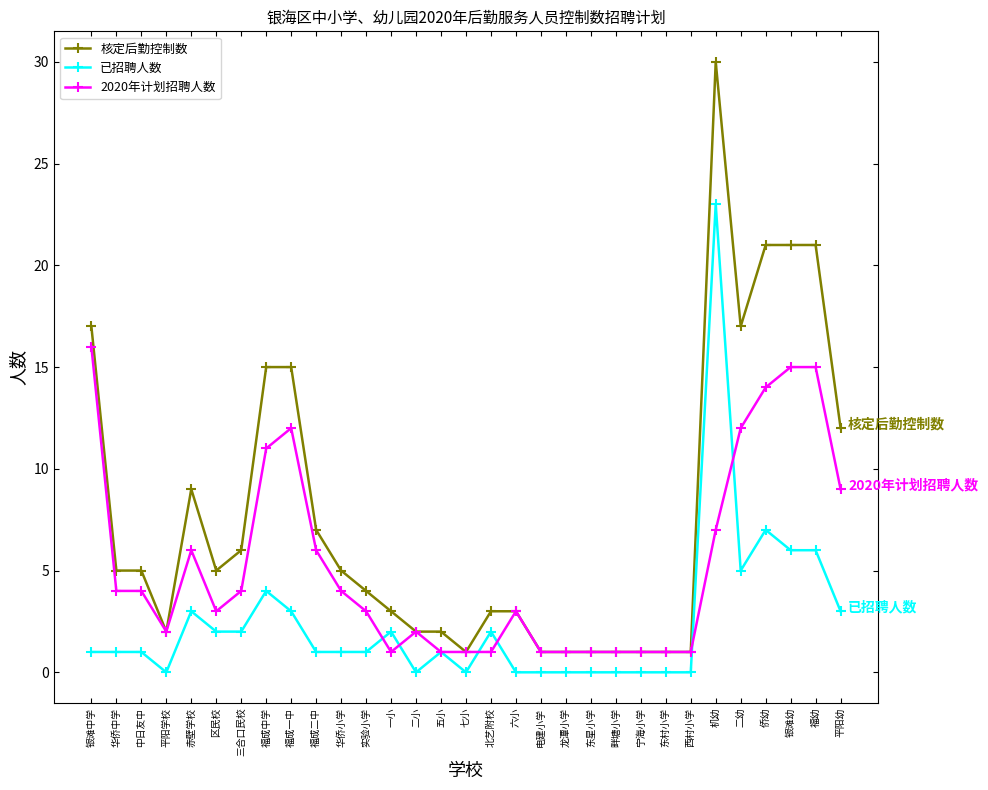

True or false: 已招聘人数 has more than 1 points higher than both neighbors.

True